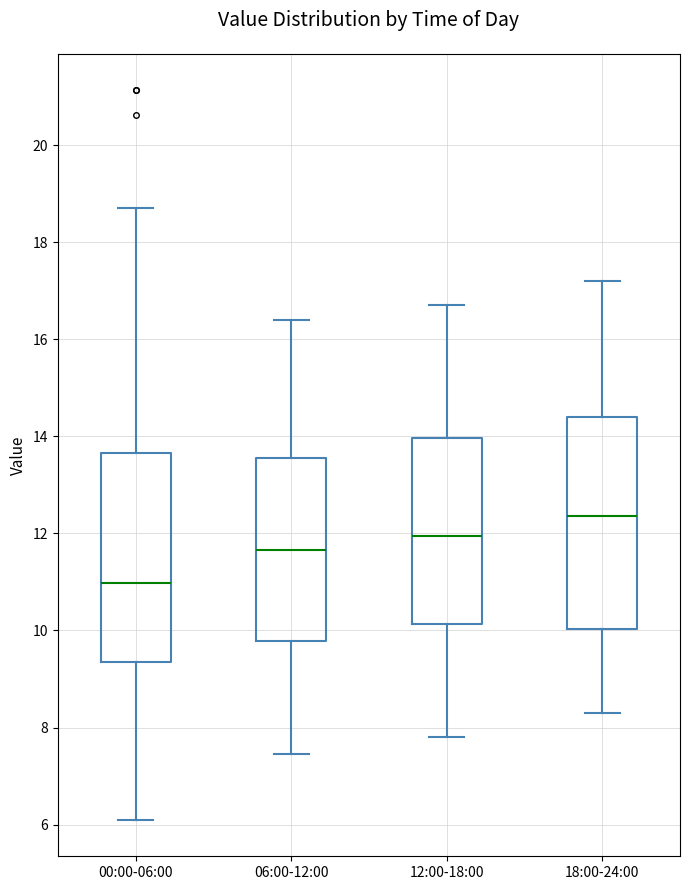

Reading left to right, read every box against the y-axis: the position of its median line, the range the box covers, and the ends of its whiskers. The values are not printed on the chart, so give them approximately, as read against the axis.

00:00-06:00: median 11.0, box 9.4 to 13.6, whiskers 6.2 to 18.8
06:00-12:00: median 11.6, box 9.8 to 13.6, whiskers 7.4 to 16.4
12:00-18:00: median 12.0, box 10.2 to 14.0, whiskers 7.8 to 16.8
18:00-24:00: median 12.4, box 10.0 to 14.4, whiskers 8.4 to 17.2